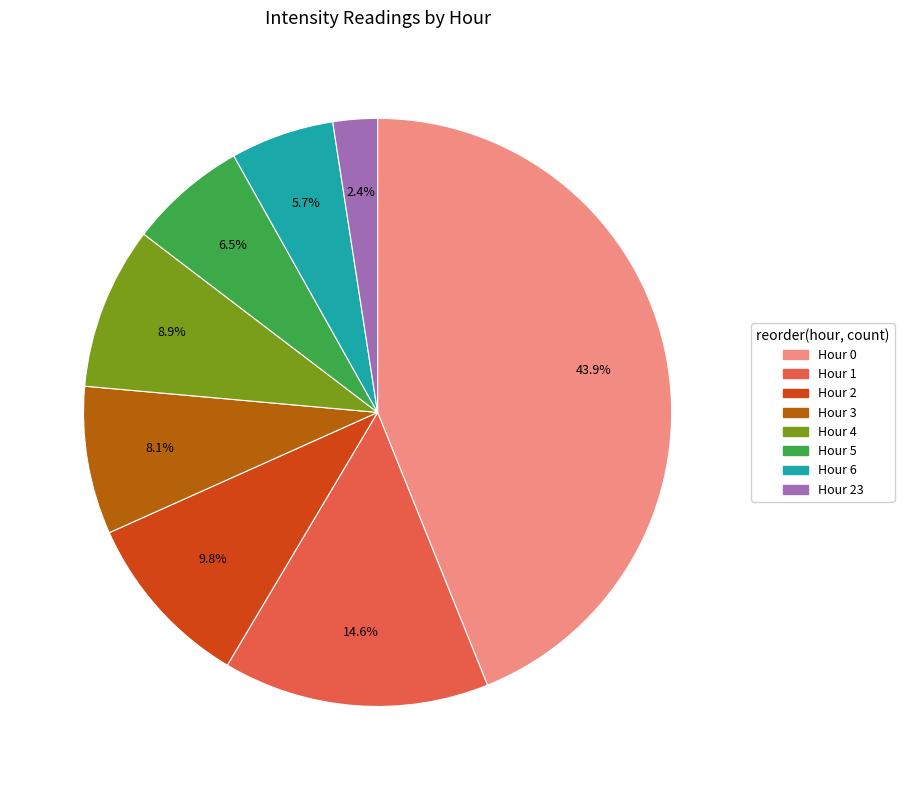

Is the sum of Hour 3 and Hour 0 greater than half?

Yes